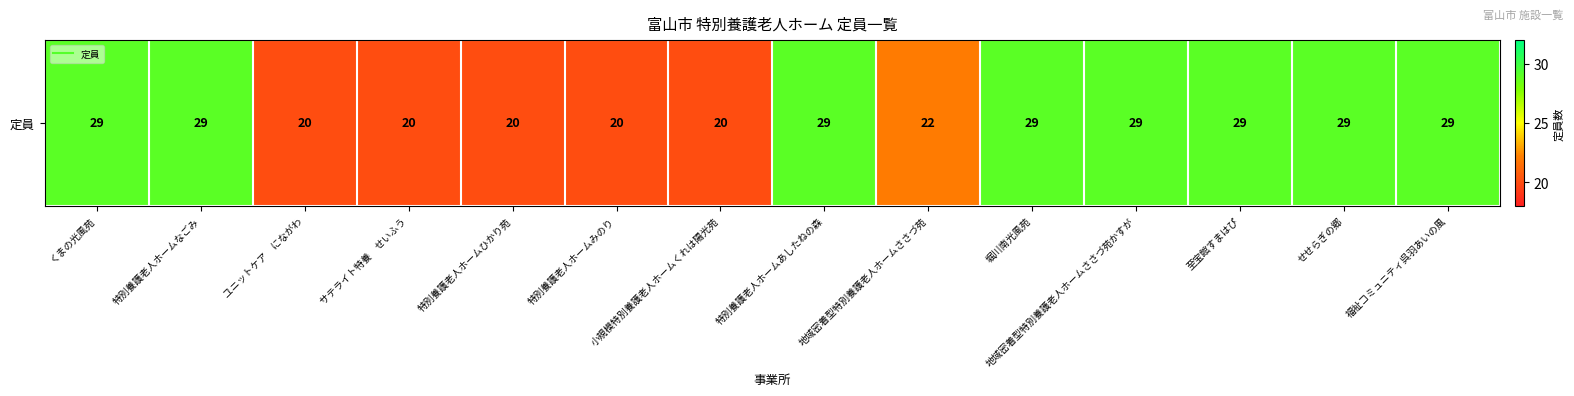

True or false: the data shows 17 at 特別養護老人ホームなごみ.

False